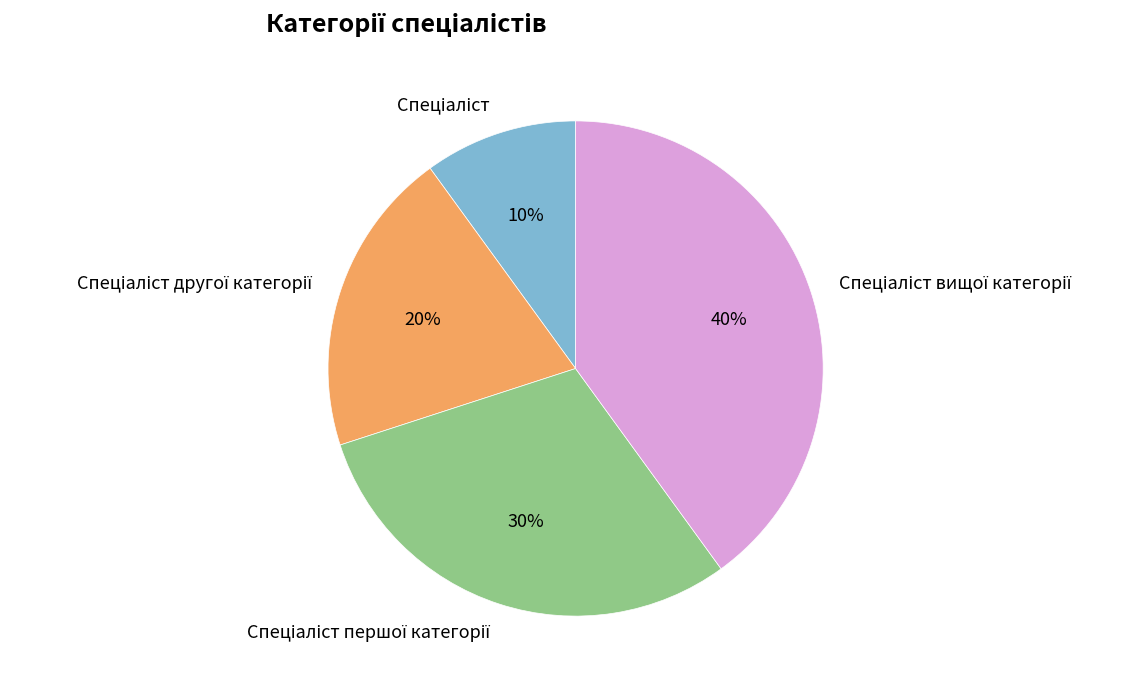

To the nearest percent, what is the difference between the largest and smallest slice percentages?

30%